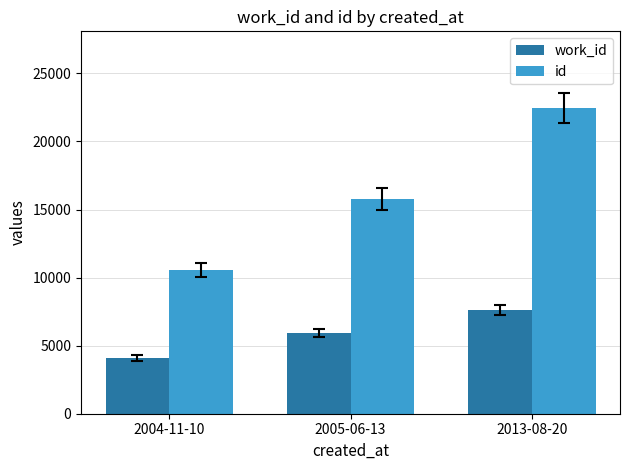

Is the value of id at 2004-11-10 greater than the value of work_id at 2004-11-10?

Yes